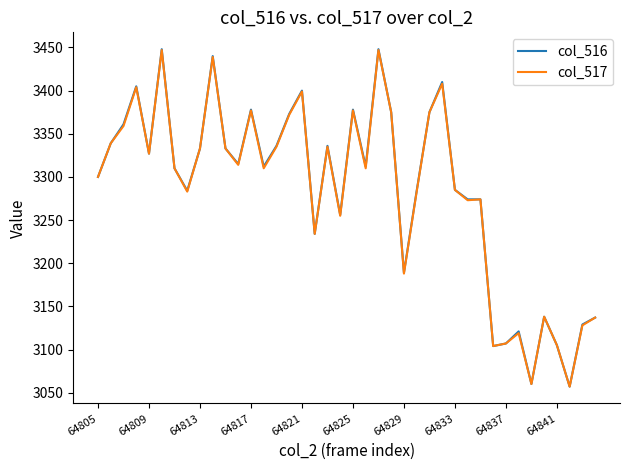

Which series has the largest range (max minus min)?

col_516